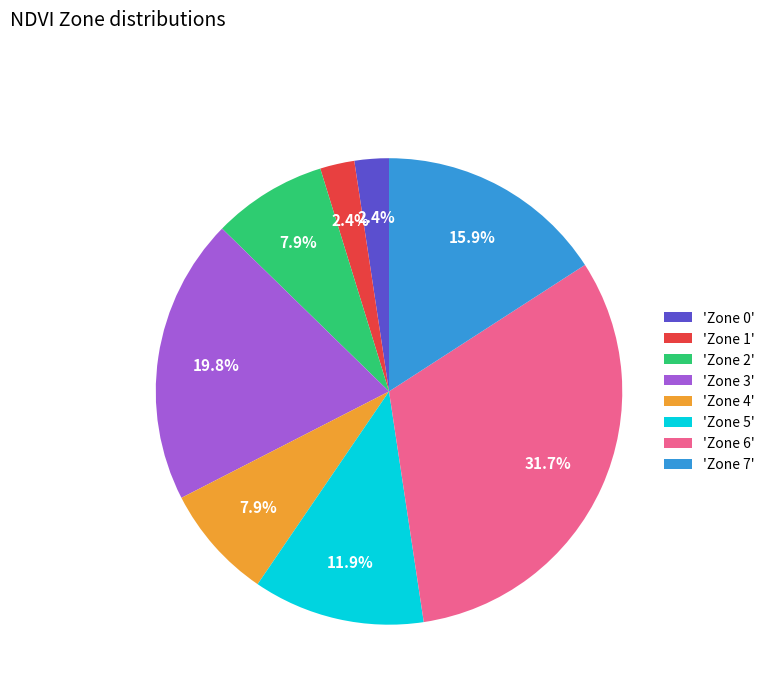

What portion of the pie excludes 'Zone 7'?

84.1%